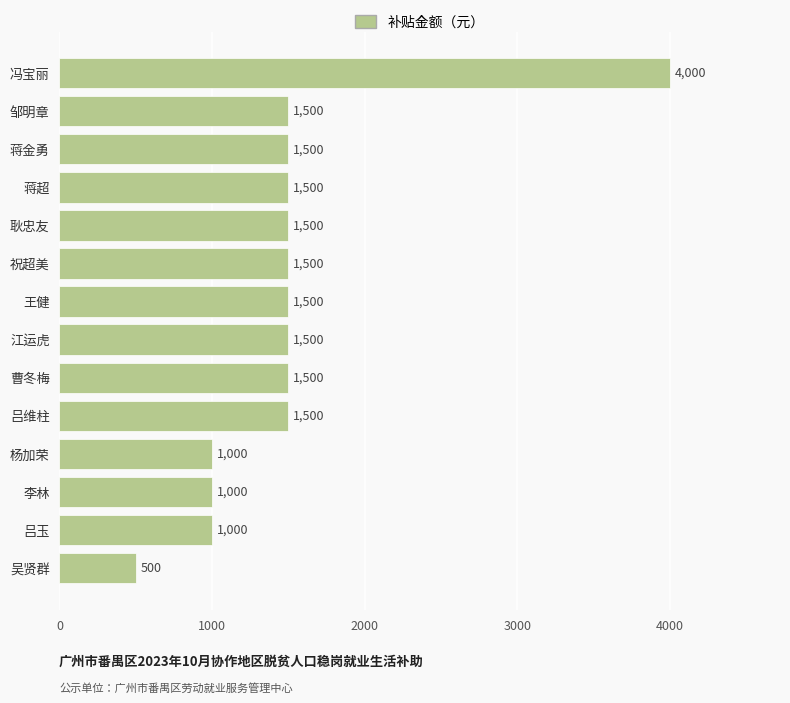

Reading bottom to top, extract all data points from this chart.

吴贤群=500	吕玉=1000	李林=1000	杨加荣=1000	吕维柱=1500	曹冬梅=1500	江运虎=1500	王健=1500	祝超美=1500	耿忠友=1500	蒋超=1500	蒋金勇=1500	邹明章=1500	冯宝丽=4000